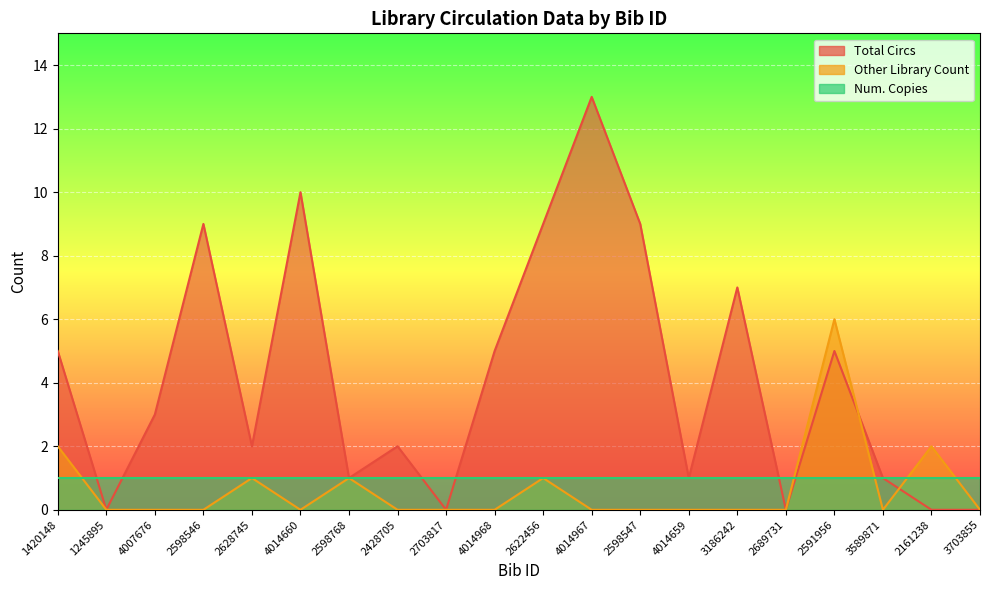

At which category is the sum across all series the highest?

4014967